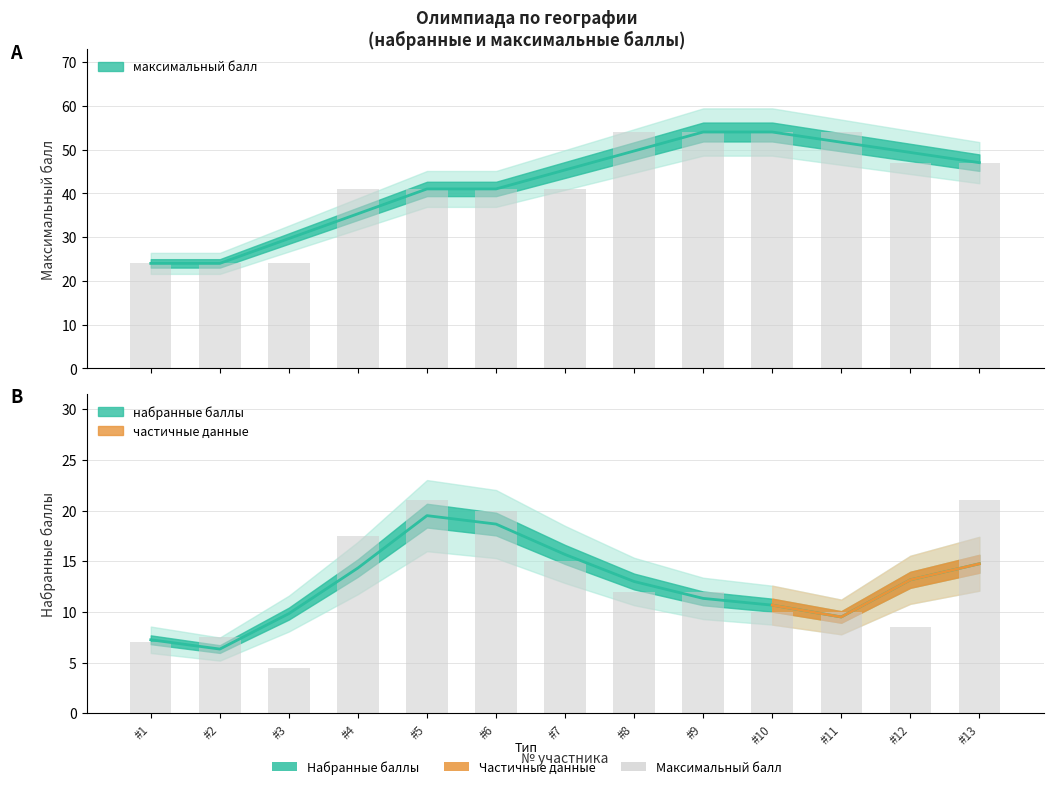

At which label does максимальный балл reach its minimum?

#1